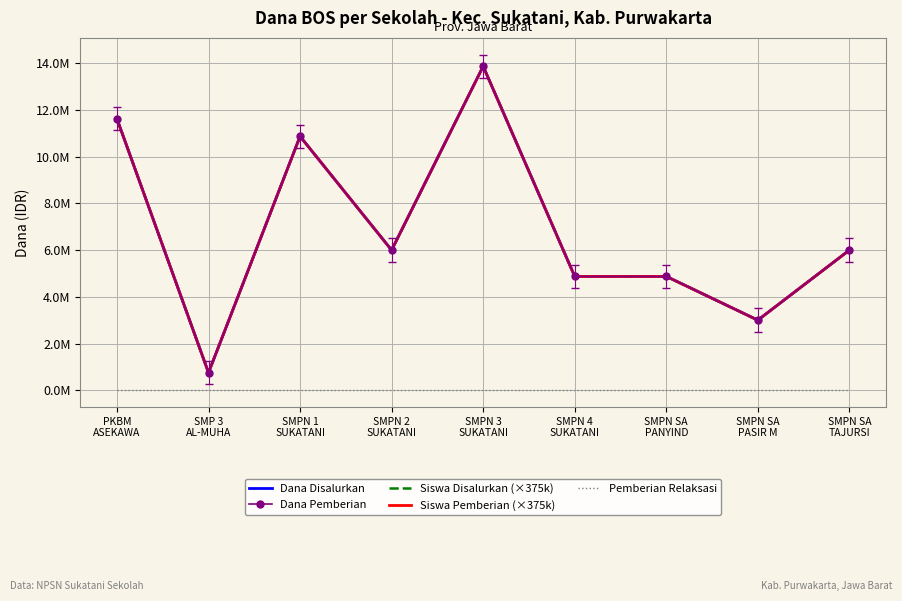

List the series in order of their peak value, highest first.

Dana Disalurkan, Dana Pemberian, Siswa Disalurkan (×375k), Siswa Pemberian (×375k), Pemberian Relaksasi